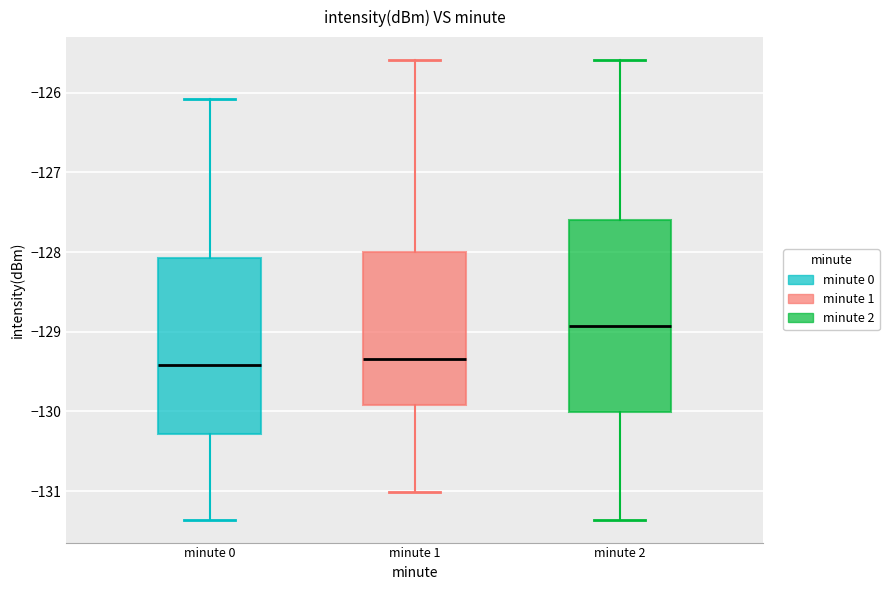

Reading left to right, read every box against the y-axis: the position of its median line, the range the box covers, and the ends of its whiskers. The values are not printed on the chart, so give them approximately, as read against the axis.

minute 0: median -129.4, box -130.3 to -128.1, whiskers -131.4 to -126.1
minute 1: median -129.3, box -129.9 to -128.0, whiskers -131.0 to -125.6
minute 2: median -128.9, box -130.0 to -127.6, whiskers -131.4 to -125.6